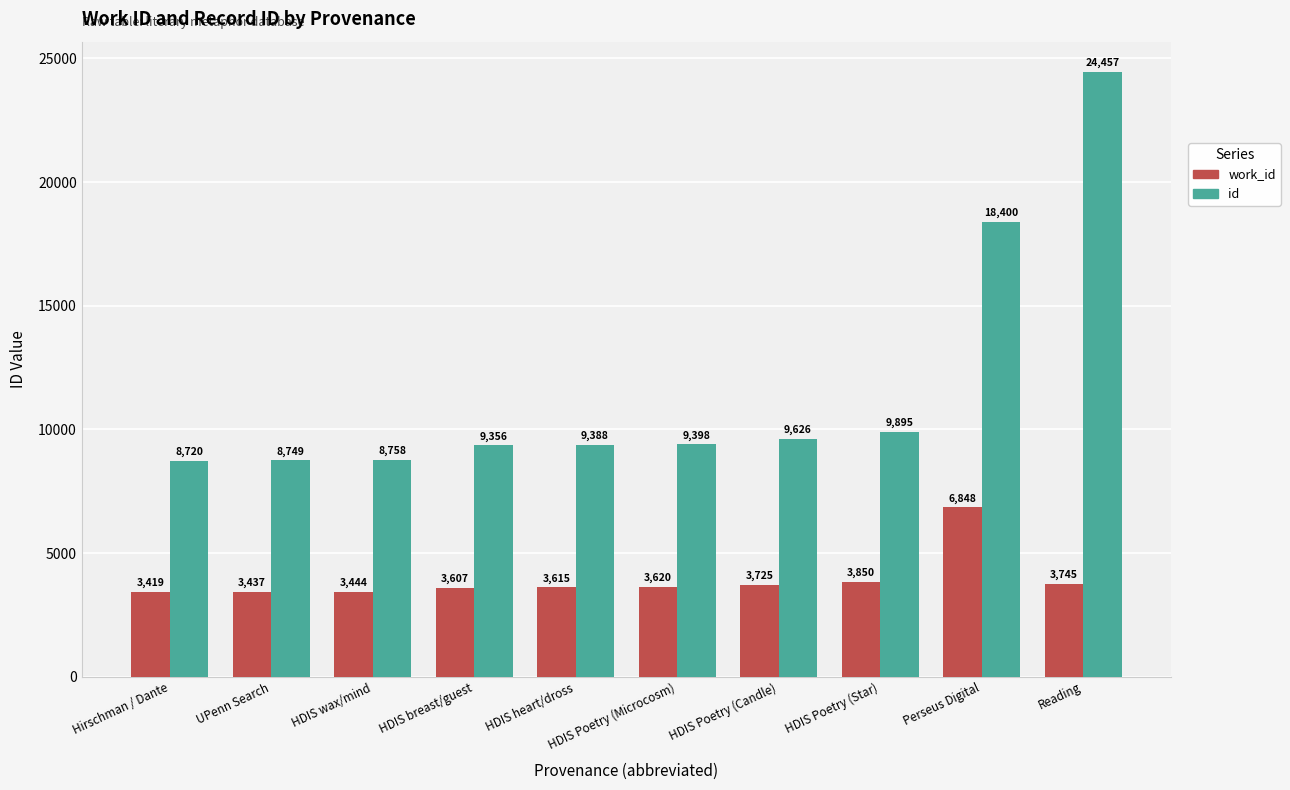

True or false: work_id has a value of 1714 at HDIS Poetry (Star).

False